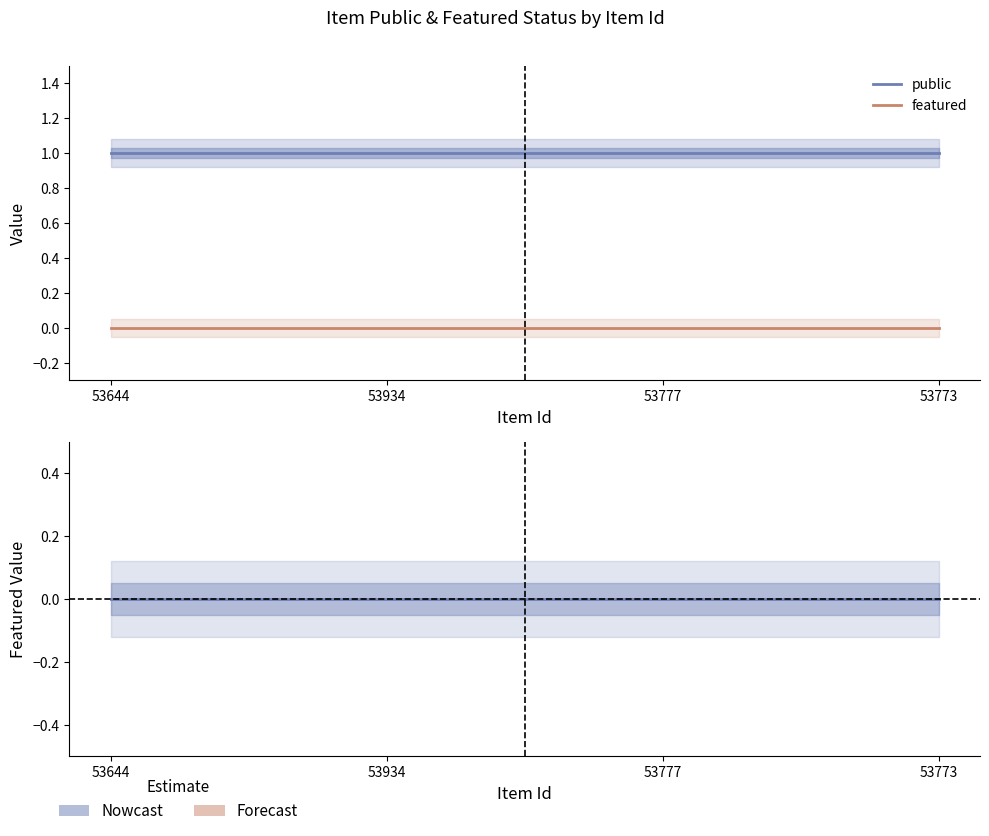

Does the chart have visible grid lines?

No